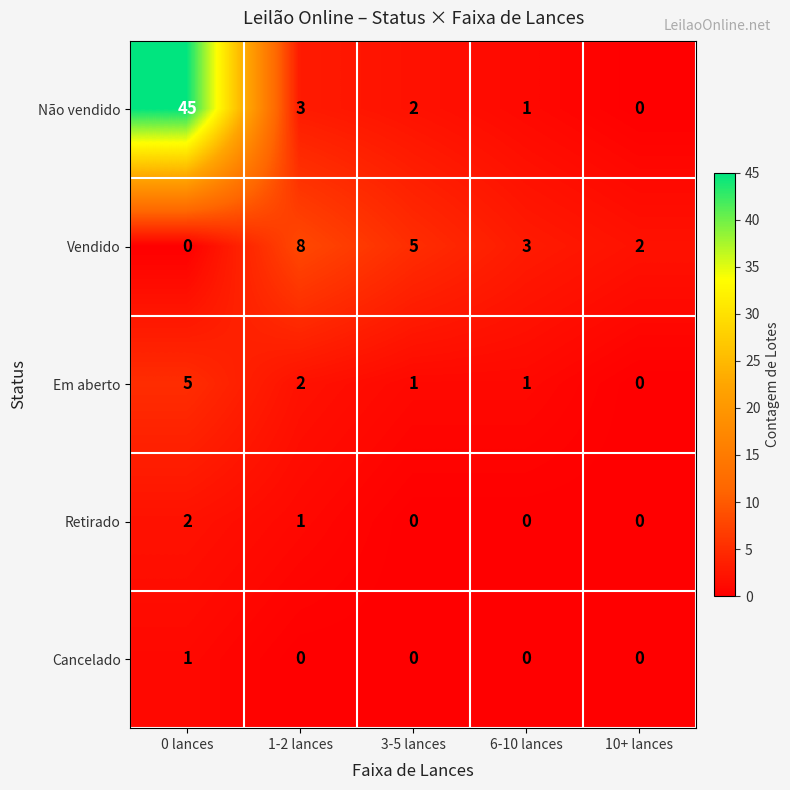

Rank the series at 0 lances from lowest to highest value.

Vendido, Cancelado, Retirado, Em aberto, Não vendido